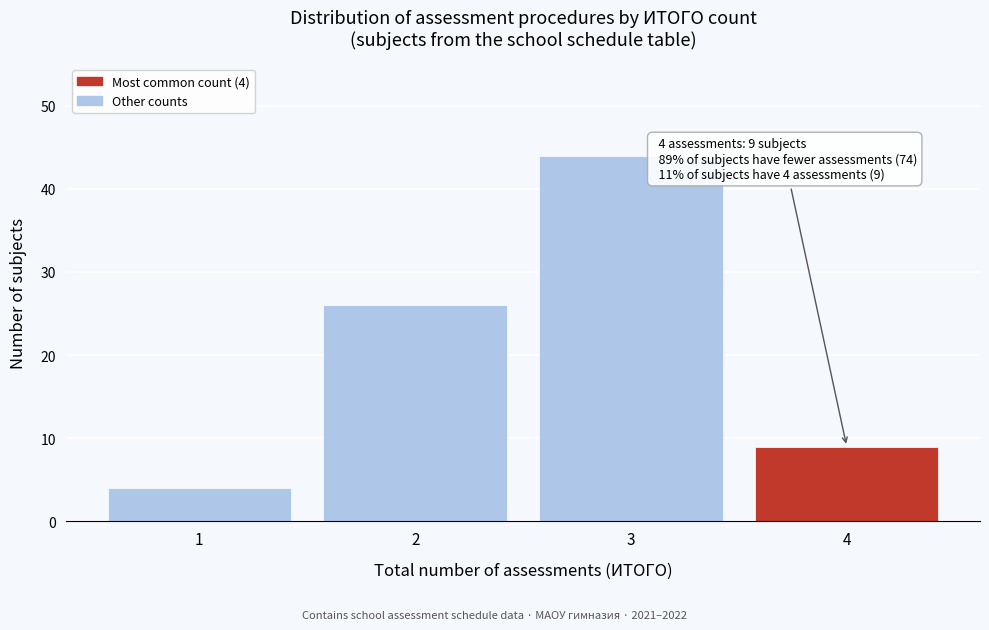

Reading left to right, list all the values displayed in this chart.

1=4	2=26	3=44	4=9